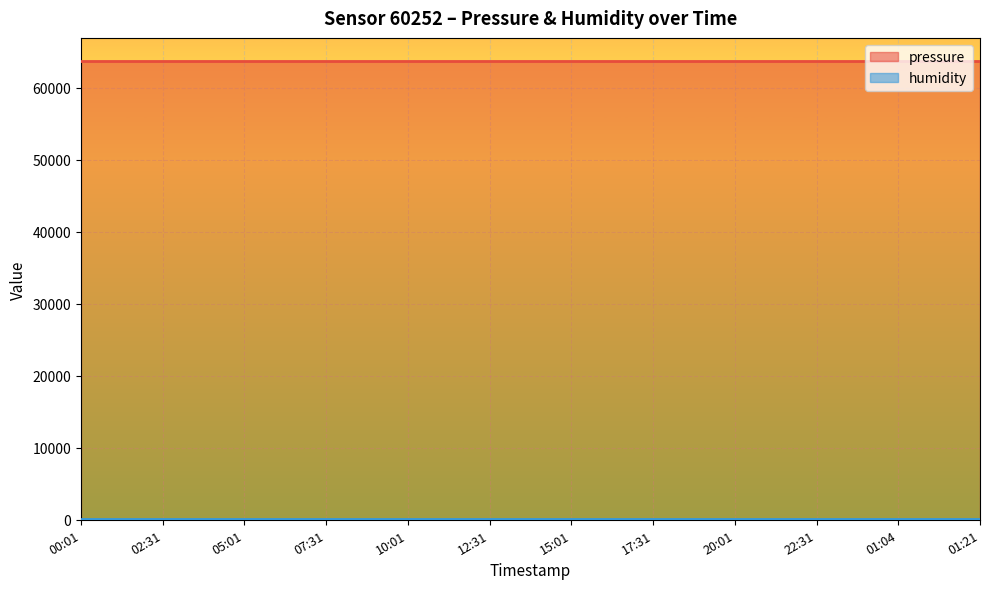

True or false: pressure and humidity intersect in this chart.

False